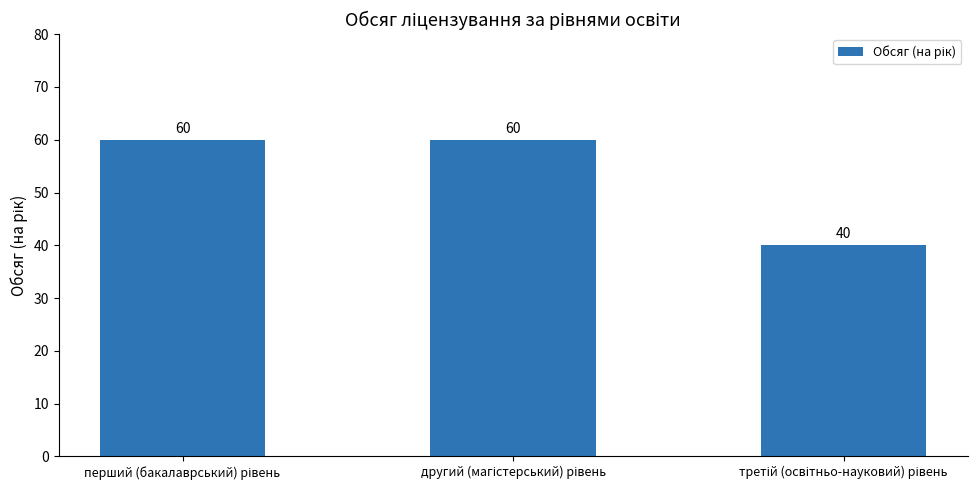

What is the greatest value displayed?

60